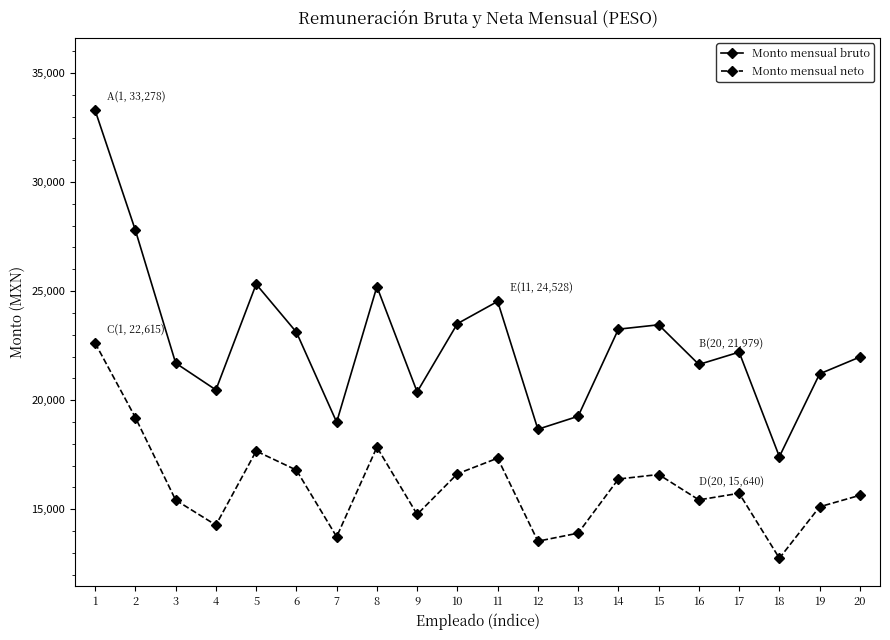

At which category does Monto mensual bruto reach its first local valley?

4